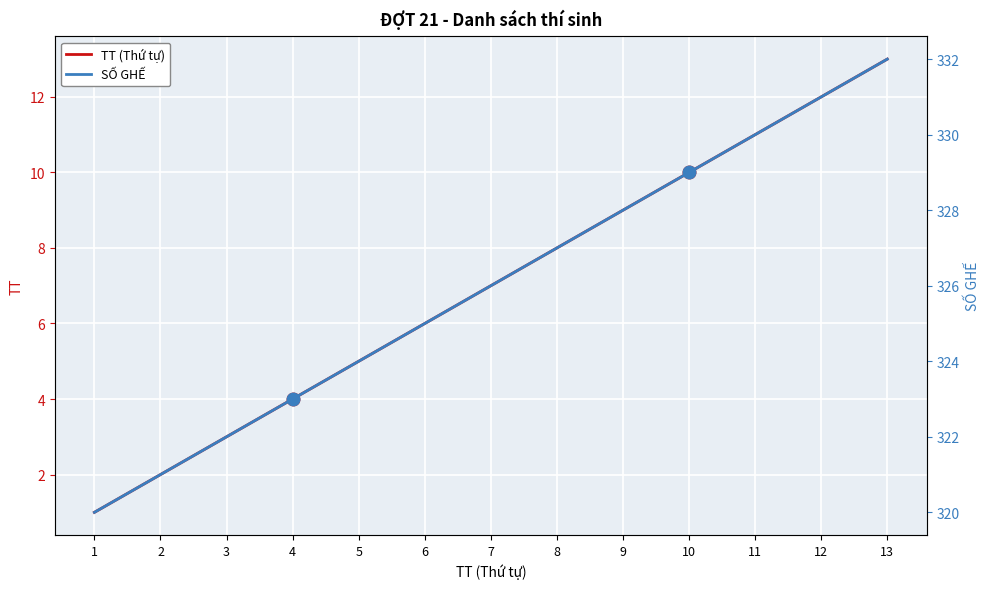

What is the difference between the maximum and second lowest values in the SỐ GHẾ series?

11